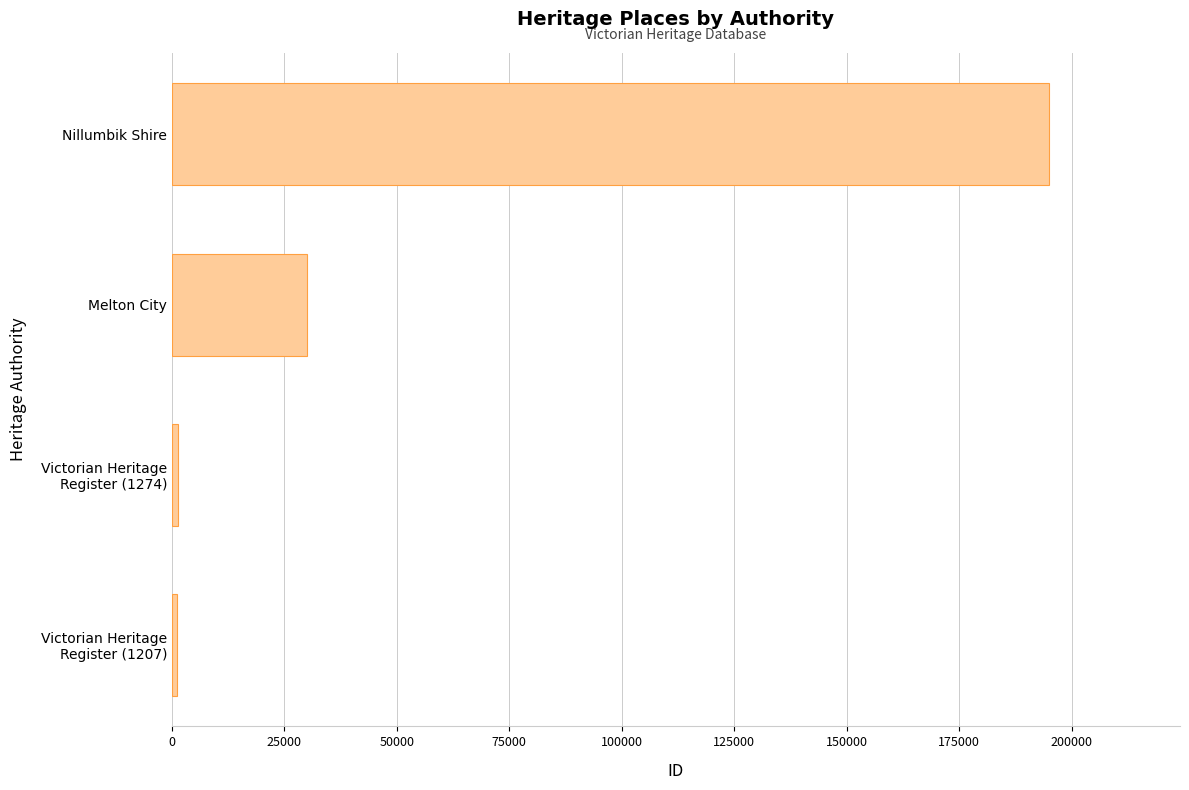

True or false: the data shows 30129 at Melton City.

True